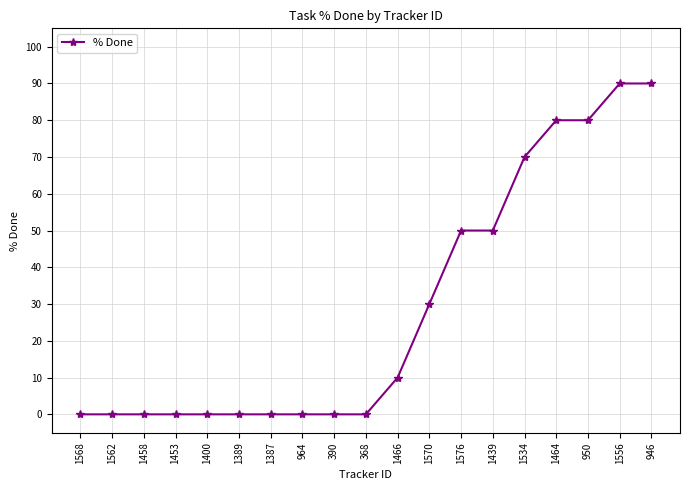

Is it true that the value at 964 is -47?

False